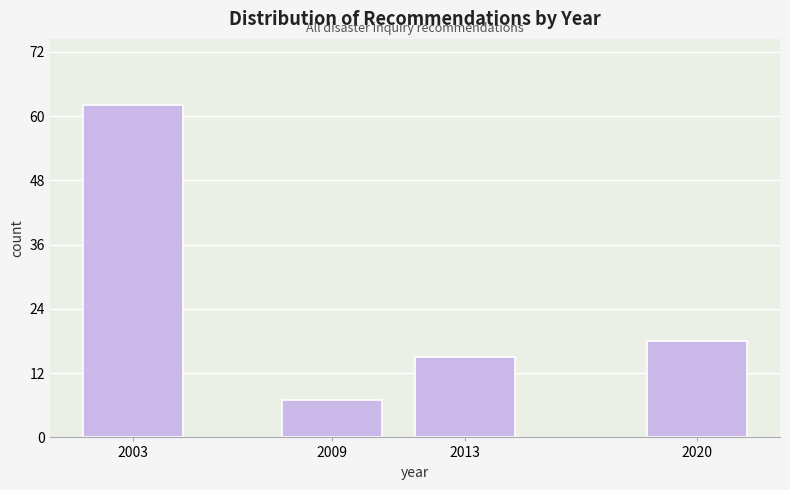

Reading left to right, transcribe all the data shown in this chart.

62	7	15	18